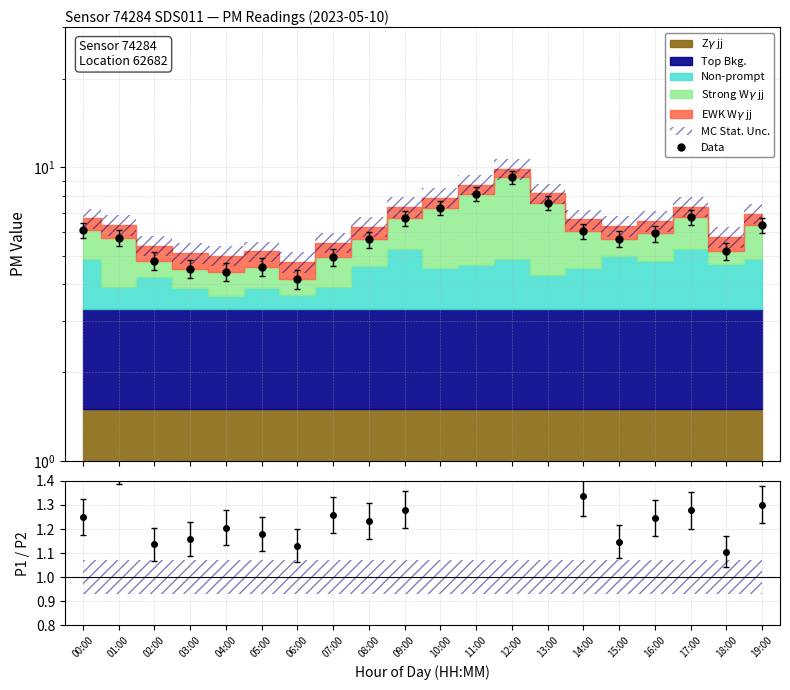

Where is Data nearest to the value 6?

14:00